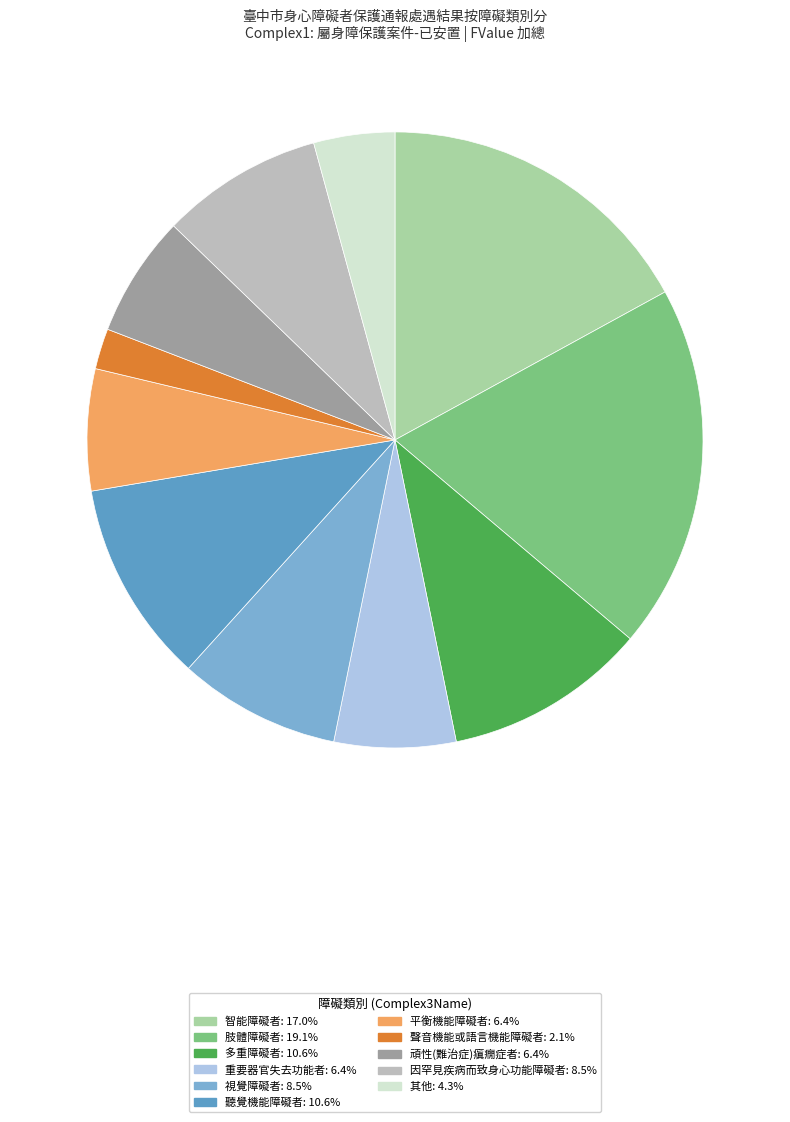

Count the number of slices in the pie.

11